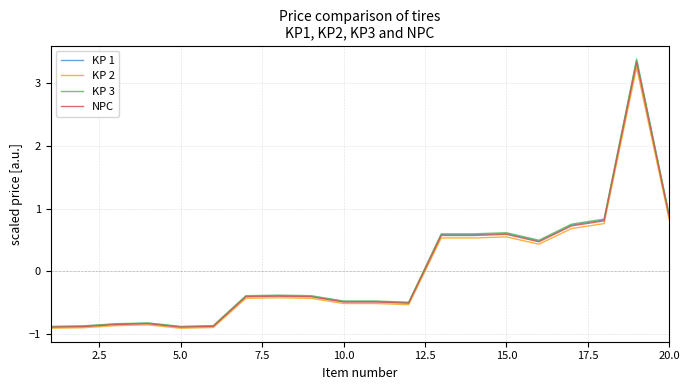

Which series has the widest spread of values?

KP 3